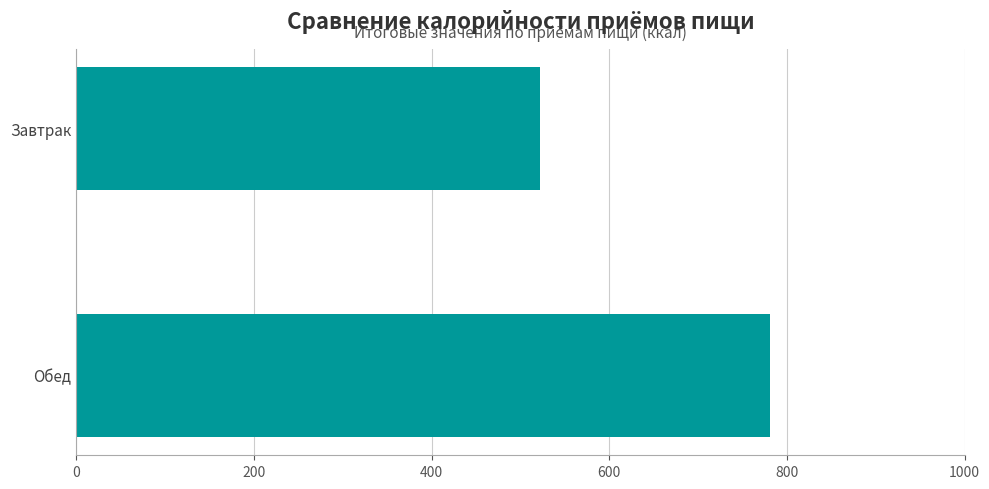

Rank the categories by value from highest to lowest.

Обед, Завтрак